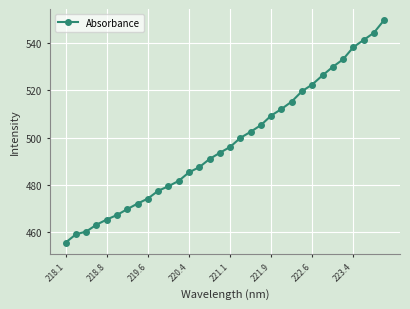

What is the value of the 29th point from the left?

538.2